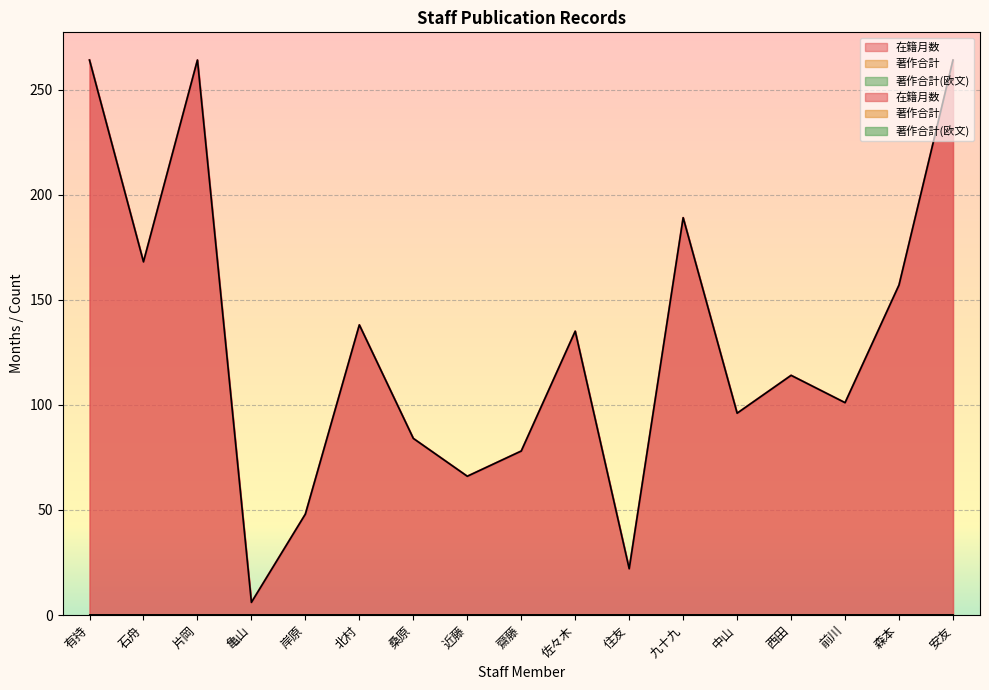

Which series has the widest spread of values?

在籍月数